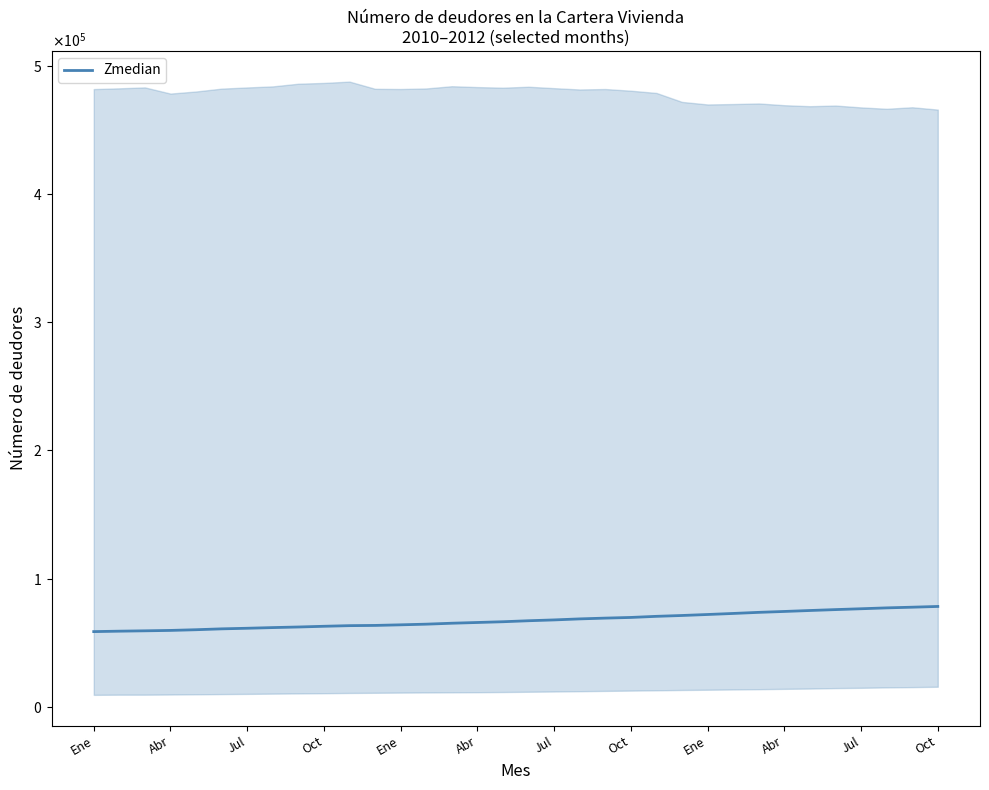

How many data points are above 67076?

17